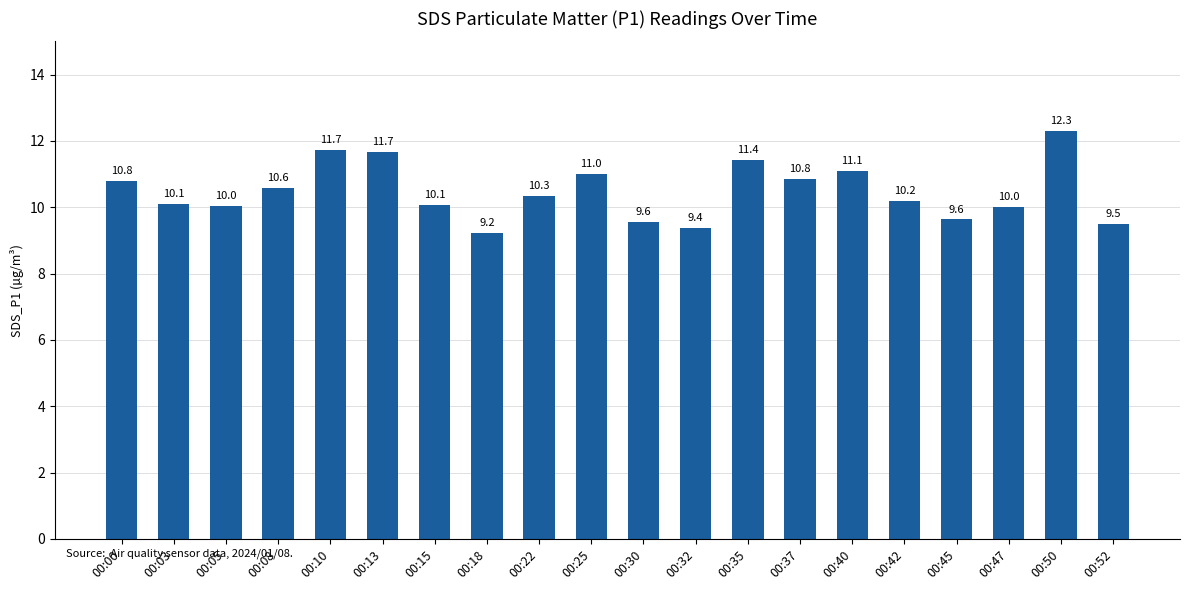

Approximately how many times larger is the value at 00:35 compared to 00:10?

1.0